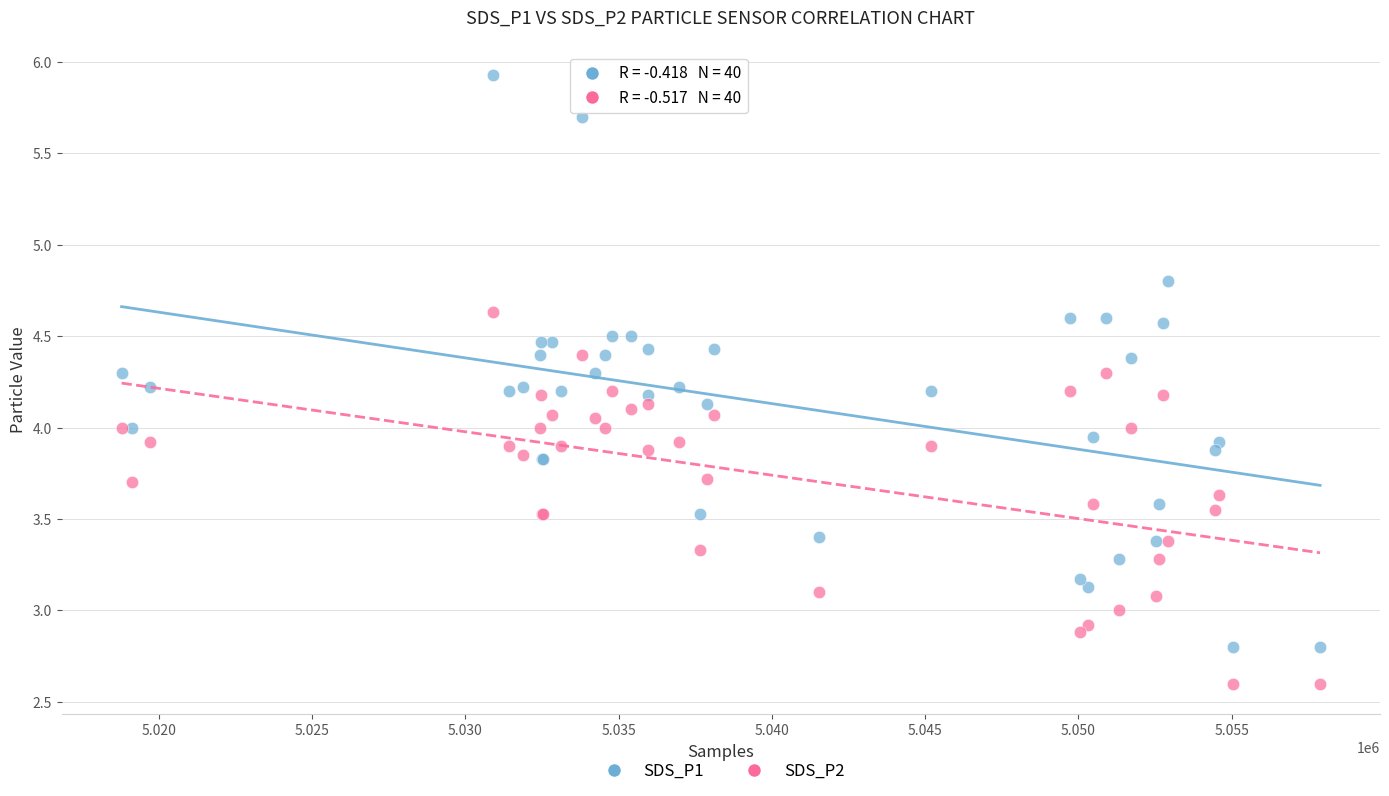

Which series reaches the minimum Y coordinate?

SDS_P2